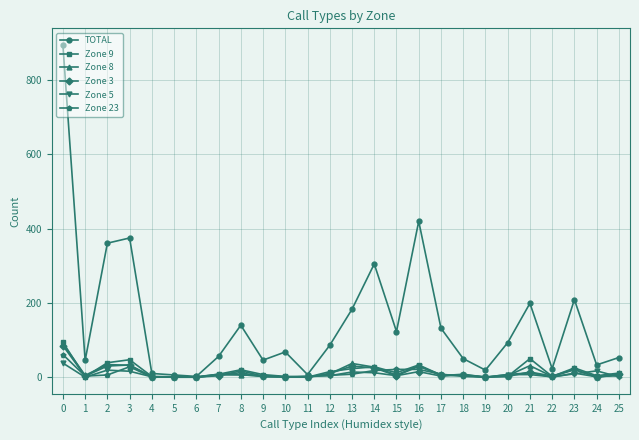

True or false: Zone 9 has more than 2 points higher than both neighbors.

True